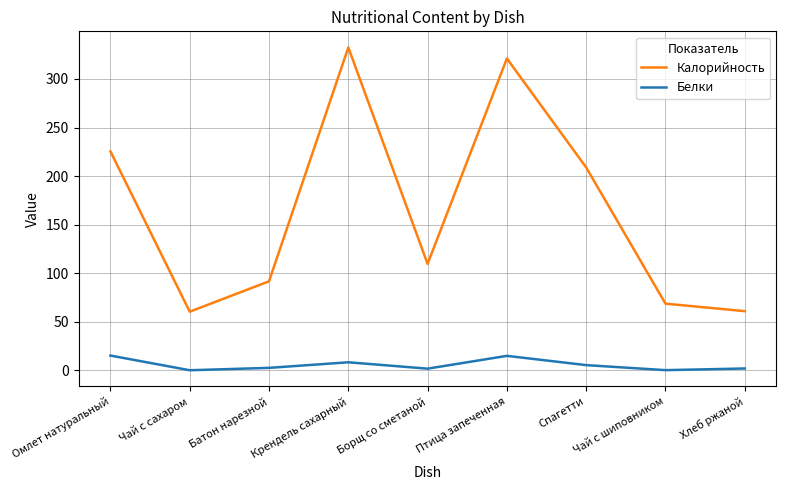

What is the difference between the maximum and minimum values in the Калорийность series?

271.9